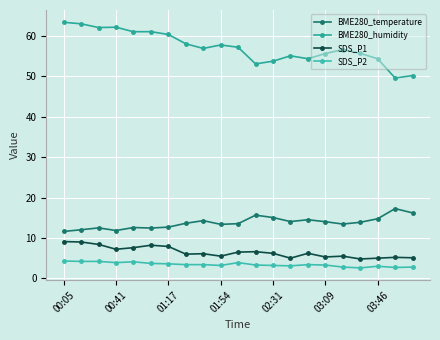

True or false: SDS_P2 and BME280_humidity cross at least once.

False